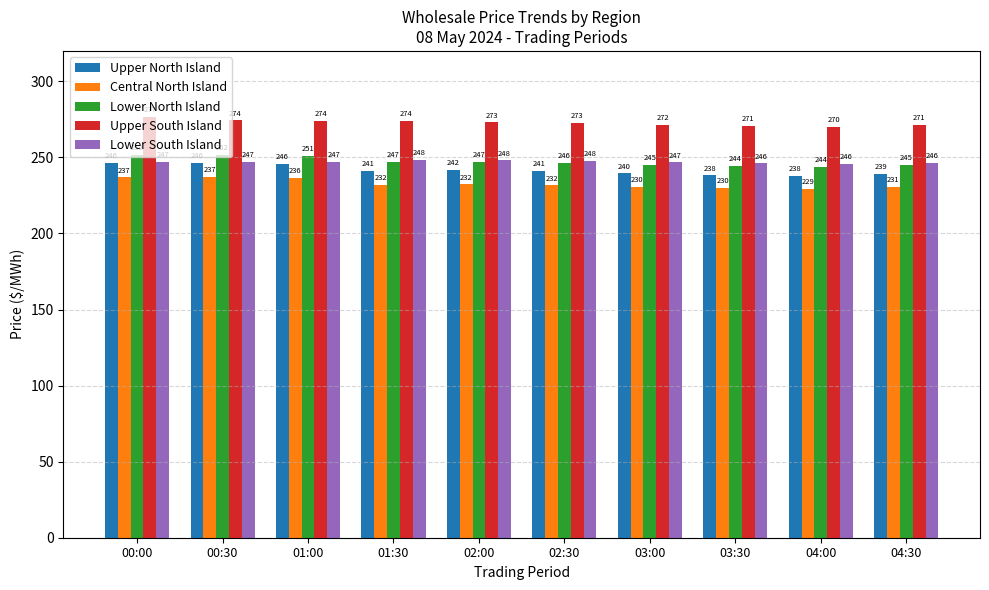

How many data points in Lower South Island are less than 247?

5